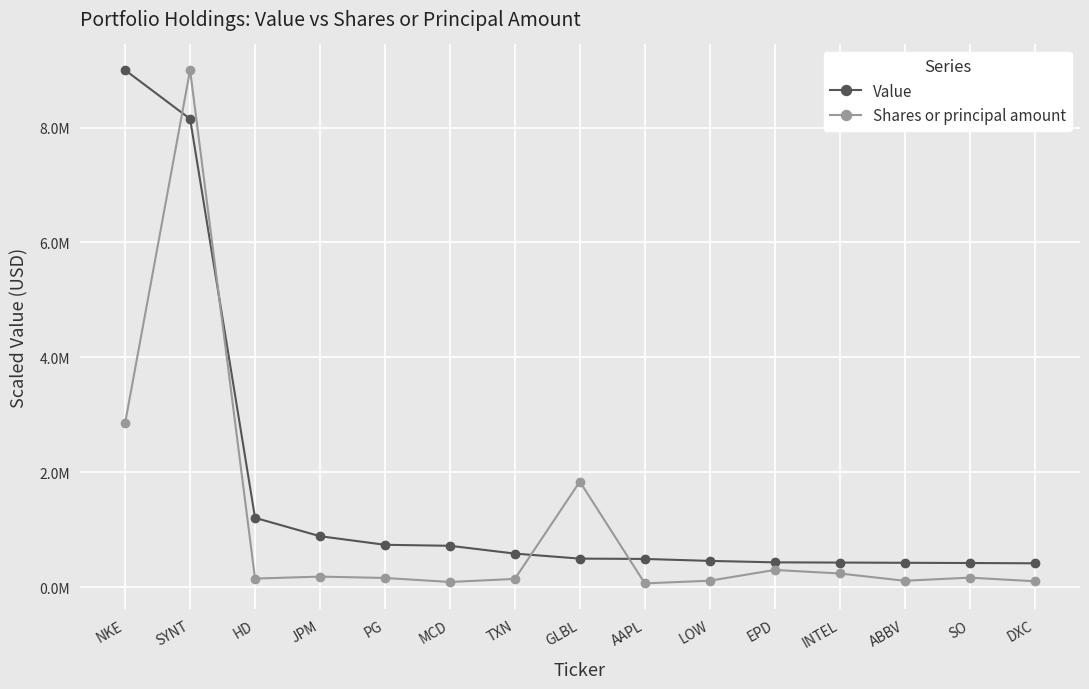

At which category does the chart reach its minimum across all series?

AAPL